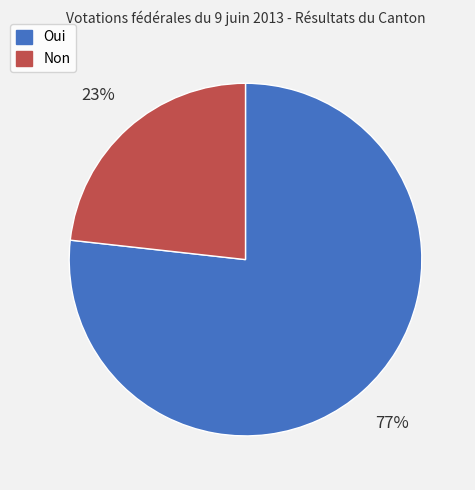

Count the number of slices in the pie.

2